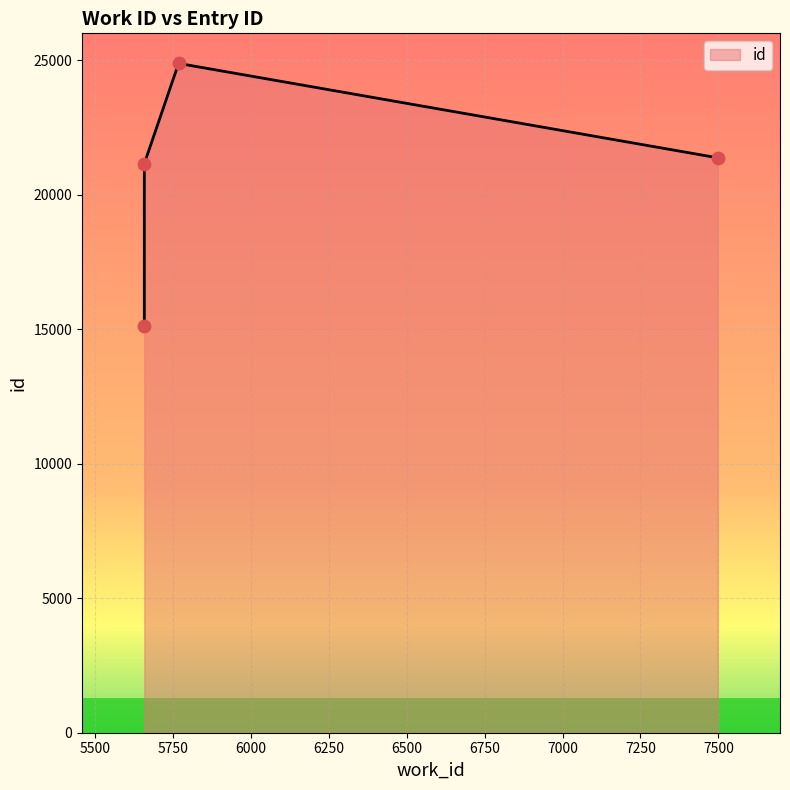

Between 5767 and 5657, which is larger?

5767